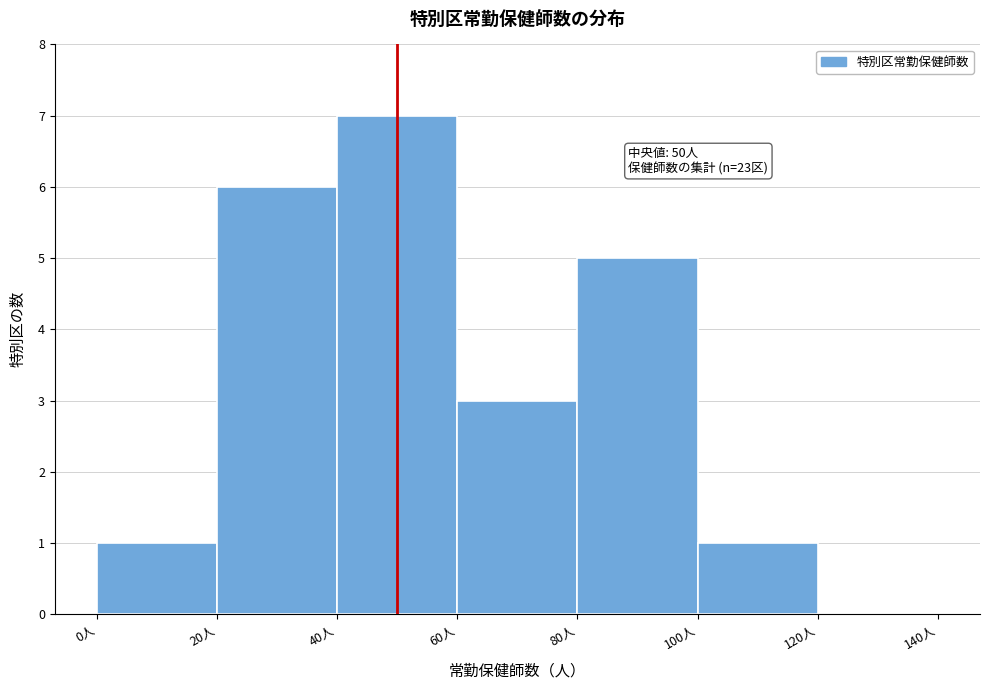

Over which range of the x-axis is the bar tallest?

40 to 60